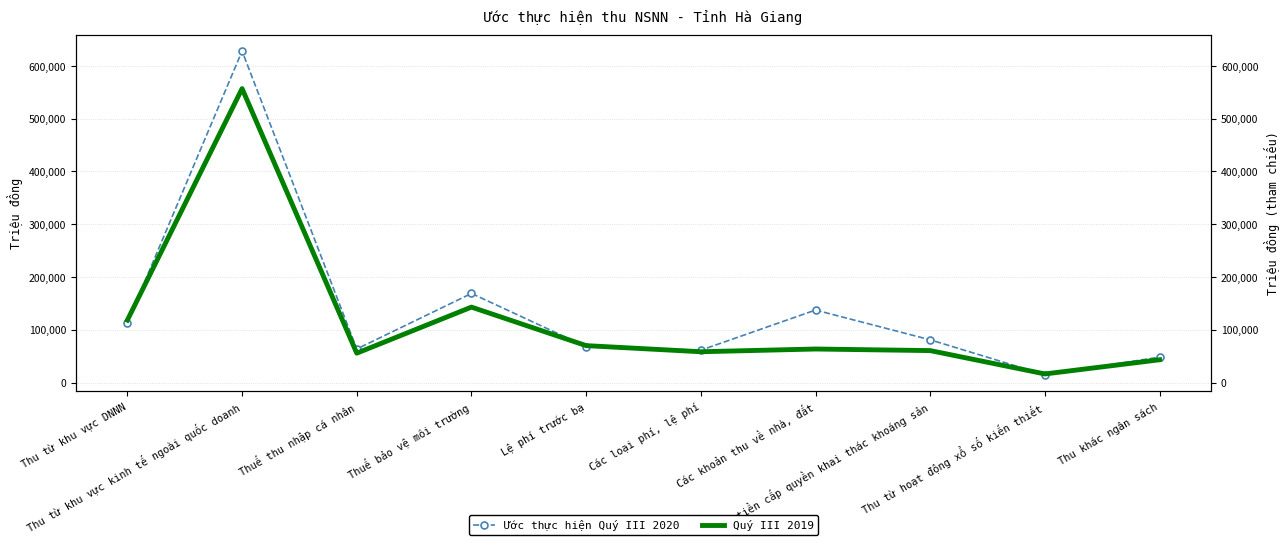

What is the maximum value for Ước thực hiện Quý III 2020?

628240.0